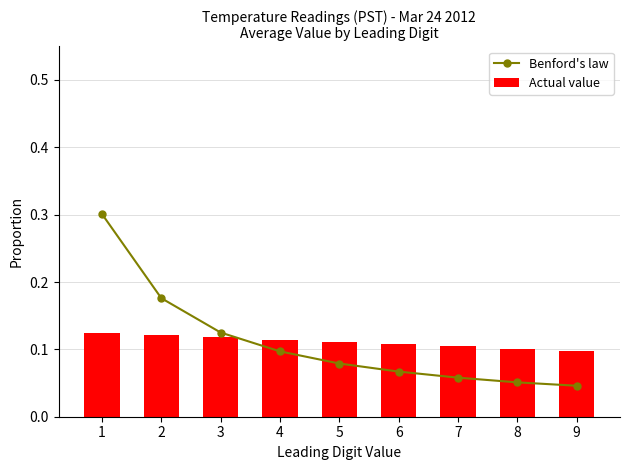

Does the chart contain stacked bars?

No